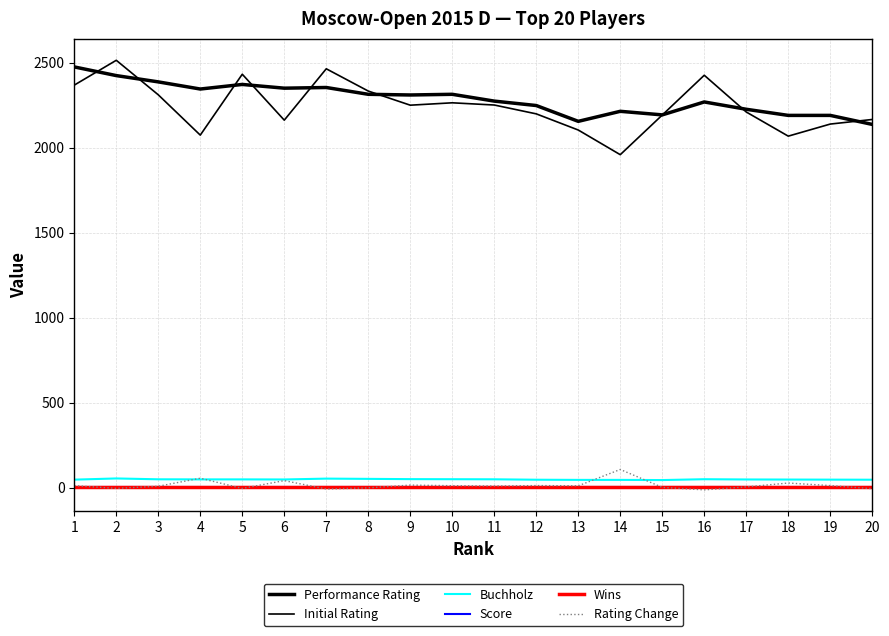

At which category is the sum across all series the highest?

2